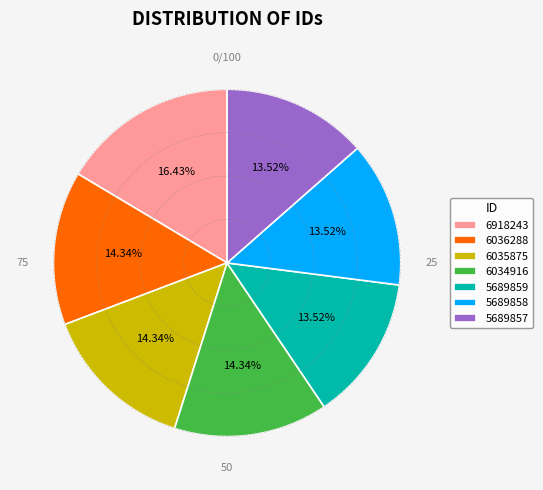

Which has a higher value, 5689857 or 6034916?

6034916